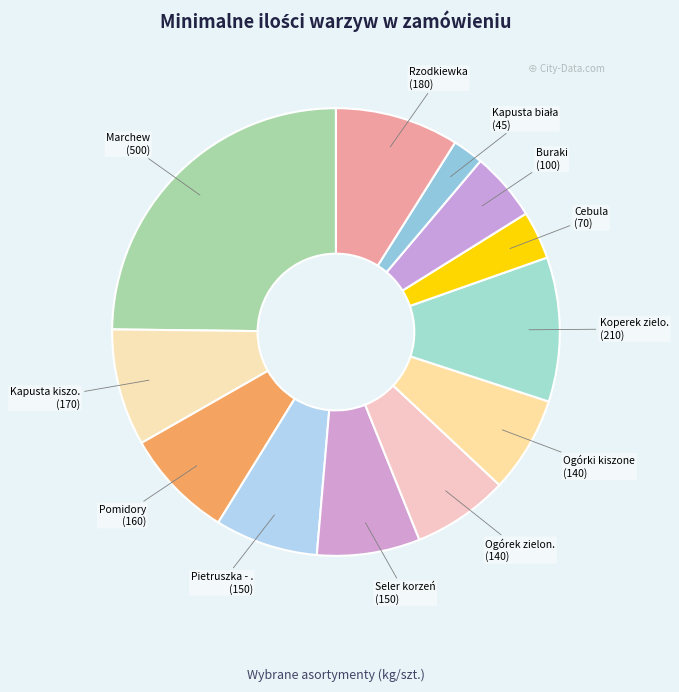

Does any single category account for the majority?

No